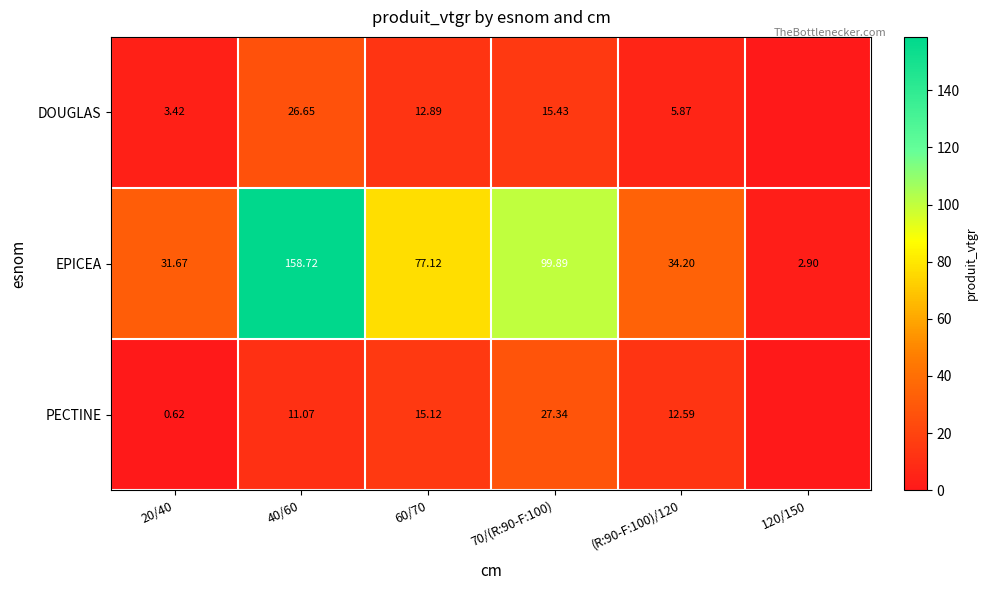

What is the spread (max minus min) of values at 60/70?

64.2